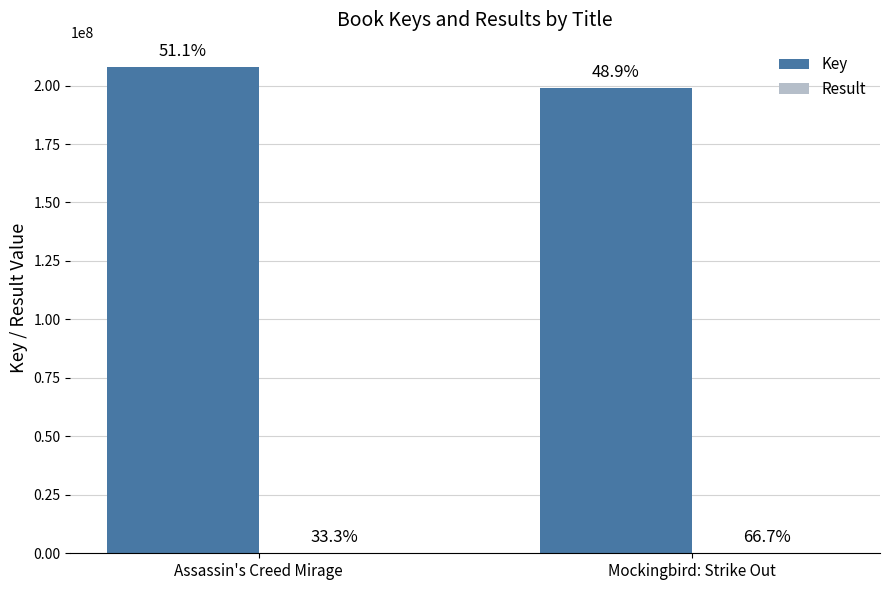

Are the bars grouped side by side (vs. stacked)?

Yes